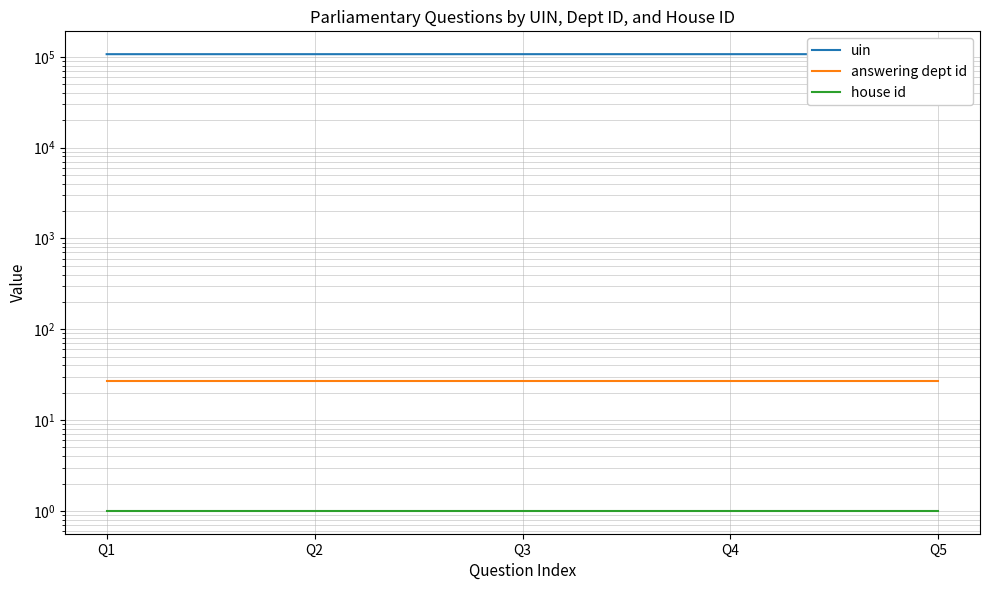

Which series has the largest range (max minus min)?

uin